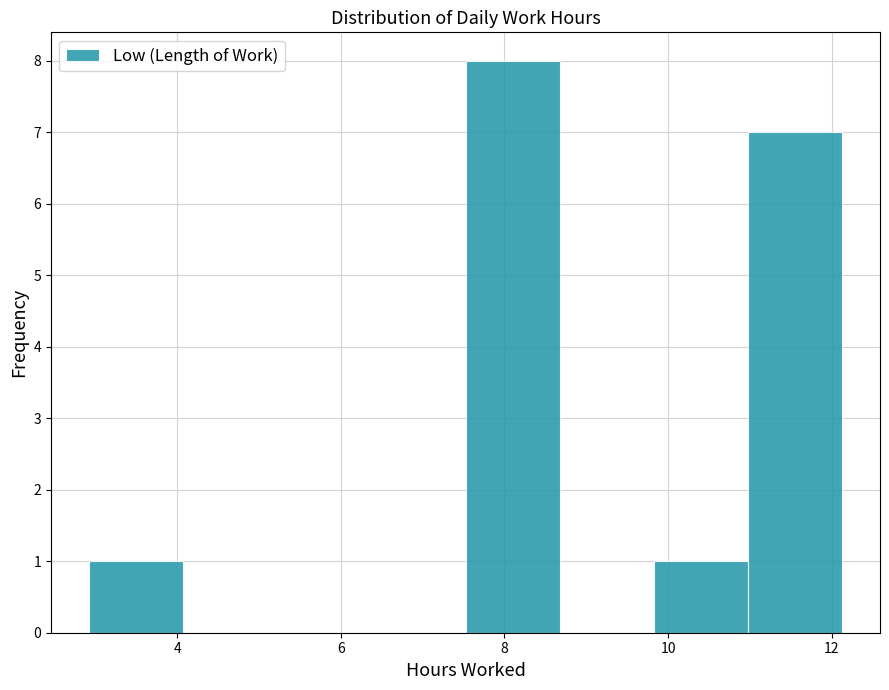

Reading left to right, list every bar in this chart as the range it spans on the x-axis followed by its height. Neither the bar edges nor the heights are printed on the chart, so give them approximately, as read against the axes.

3.0 to 4.0: 1
4.0 to 5.2: 0
5.2 to 6.4: 0
6.4 to 7.6: 0
7.6 to 8.6: 8
8.6 to 9.8: 0
9.8 to 11.0: 1
11.0 to 12.2: 7